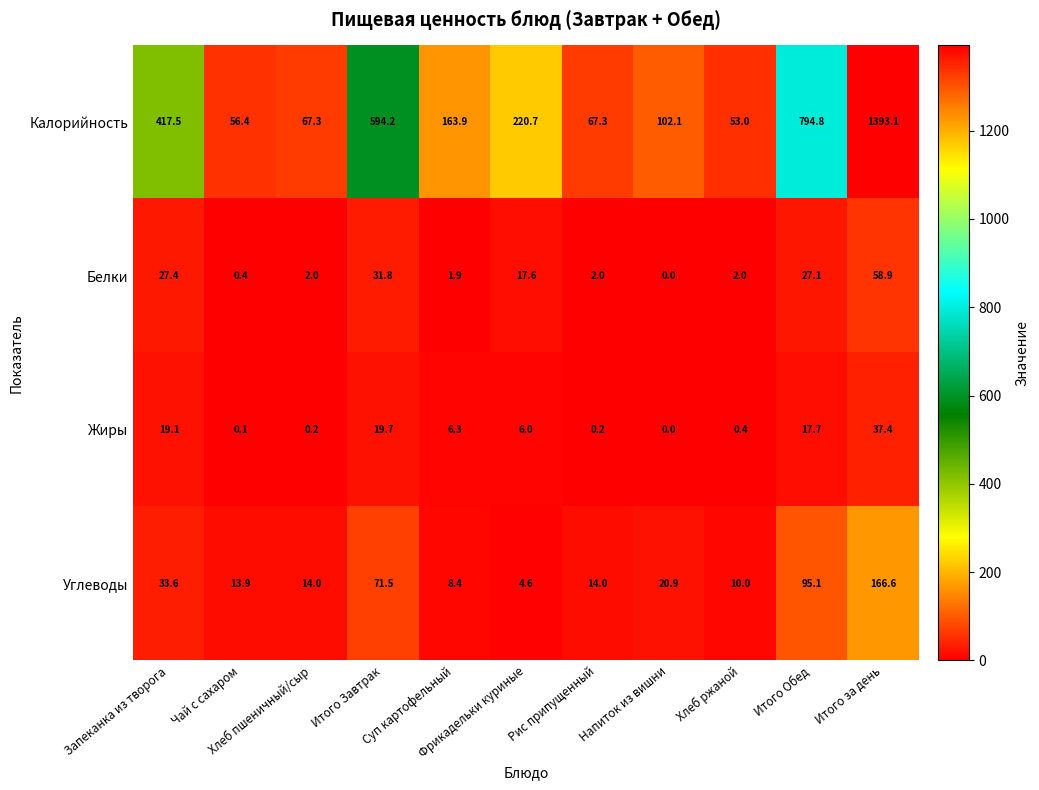

What is the difference between the maximum and second lowest values in the Жиры series?

37.3